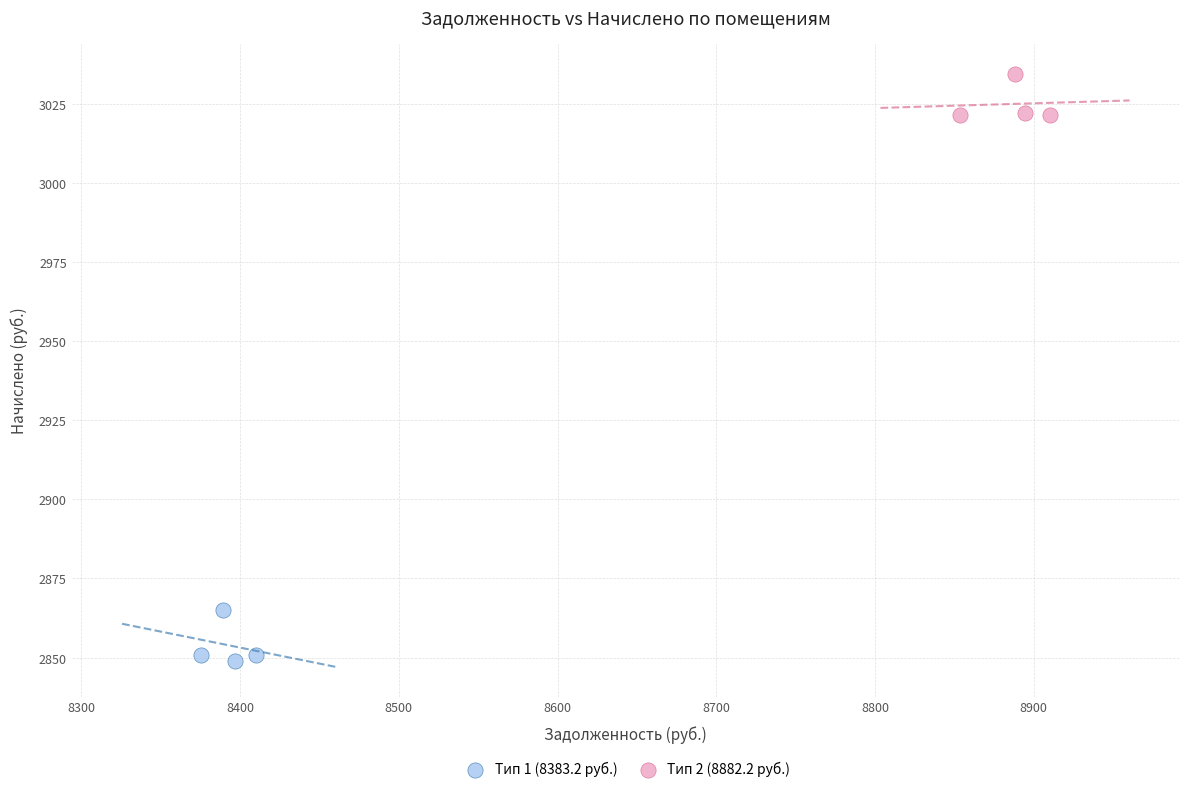

Which series contains the lowest Y value?

Тип 1 (8383.2 руб.)